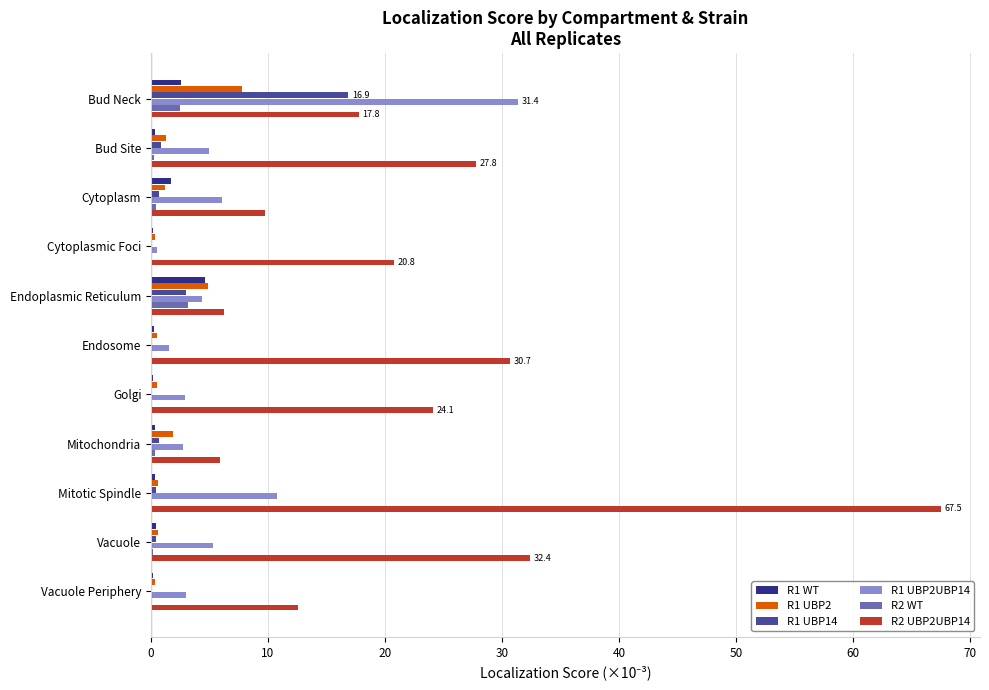

Is the value of R2 UBP2UBP14 at Vacuole greater than the value of R2 WT at Vacuole?

Yes